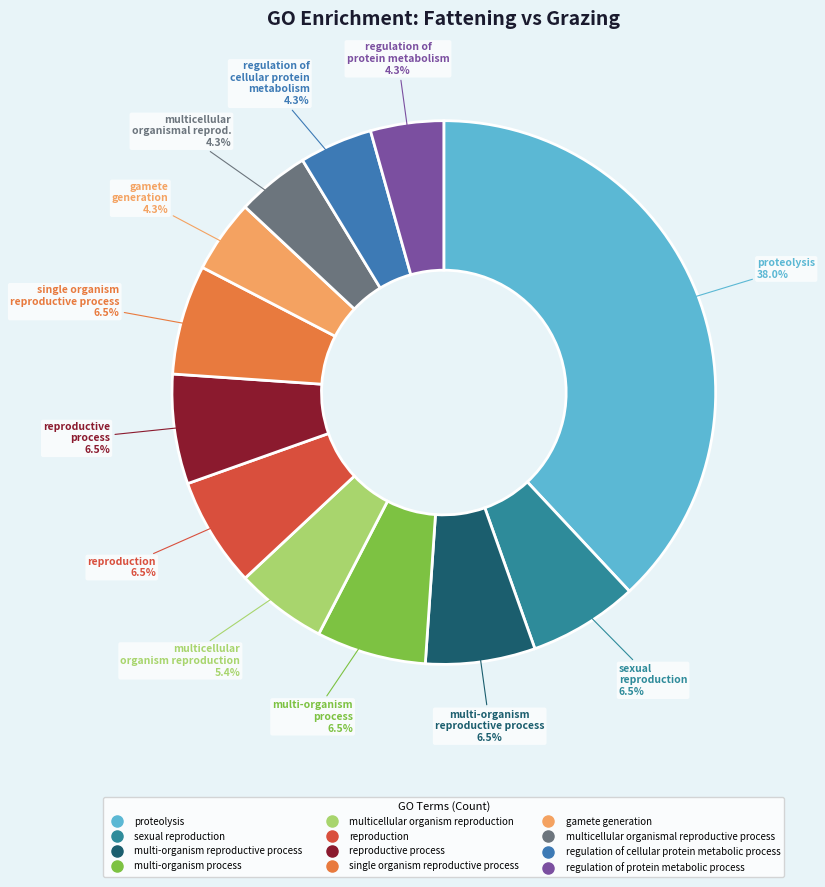

What percentage is the reproduction slice, to the nearest percent?

7%